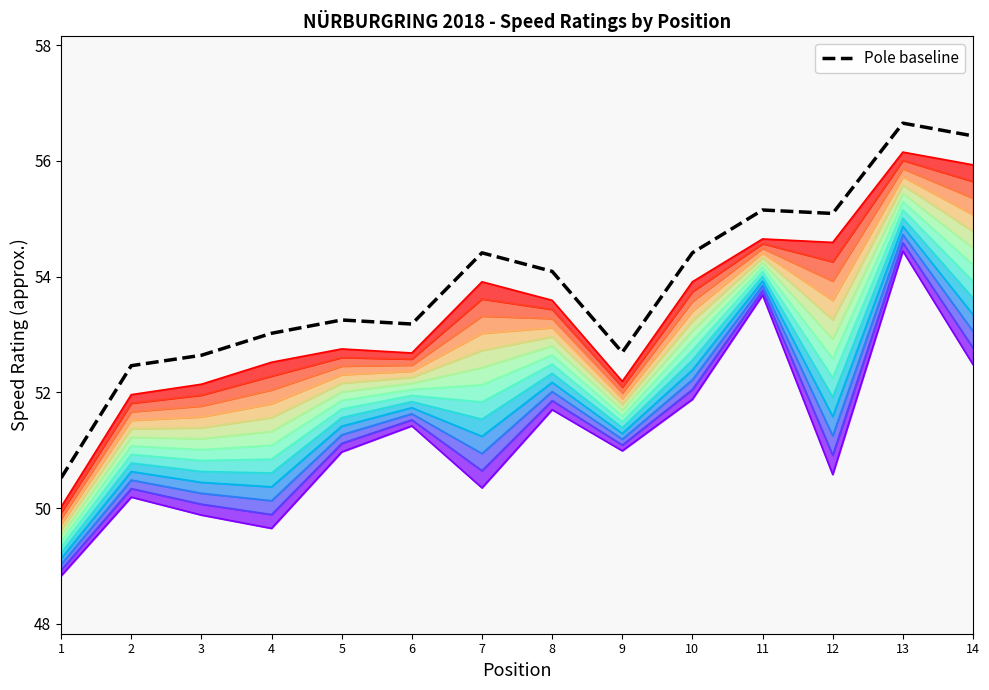

Where does the Curve 1 series first go above 50?

2